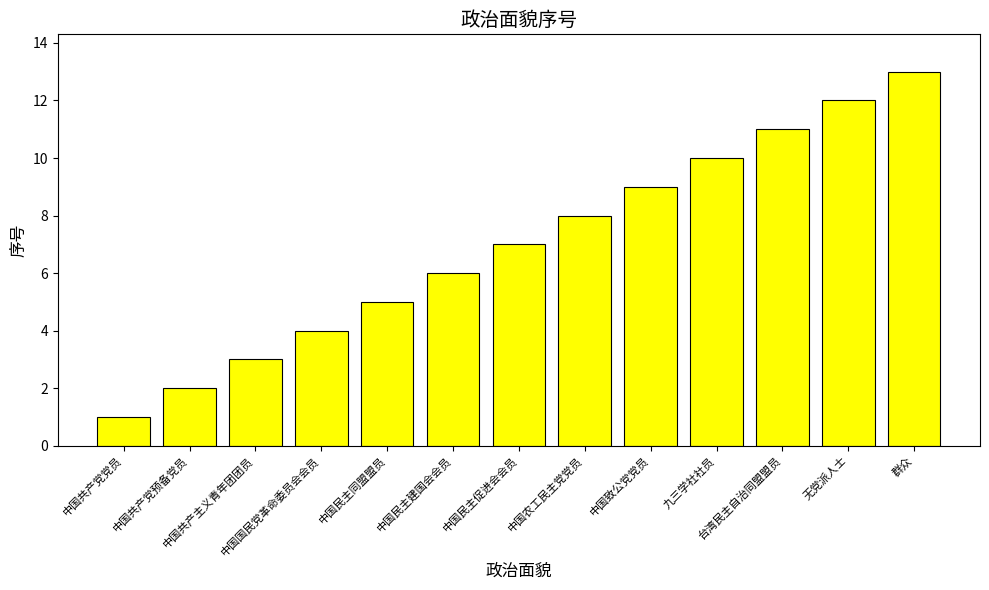

What is the maximum value shown in the chart?

13